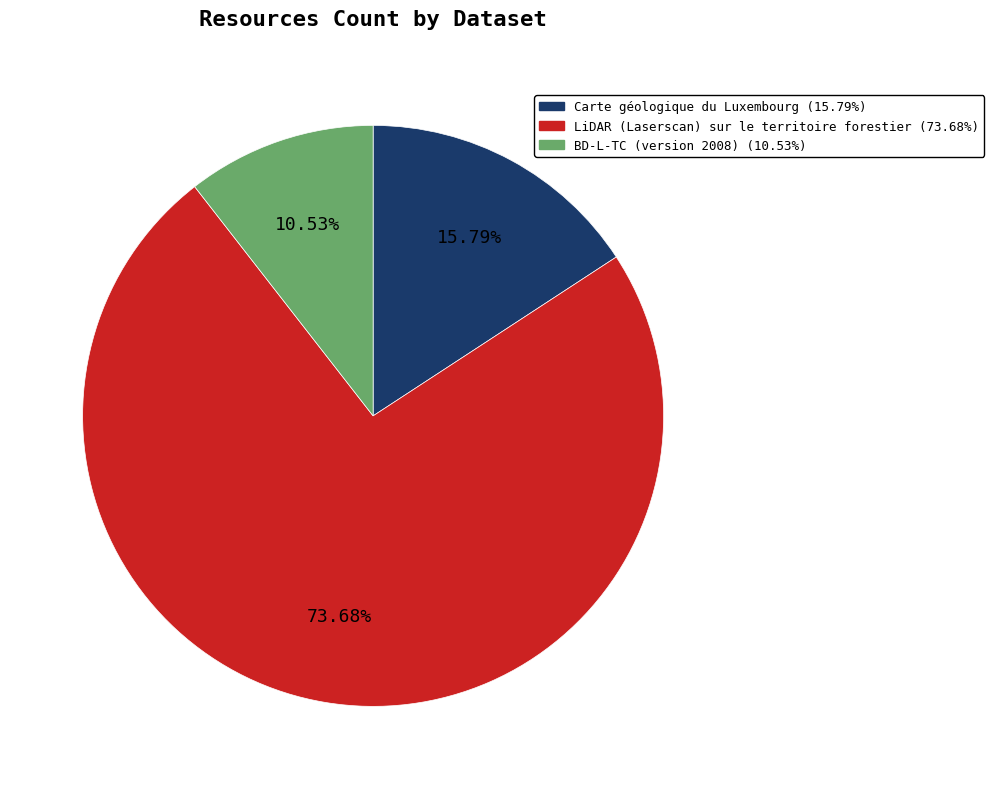

Which slice is the smallest?

BD-L-TC (version 2008)